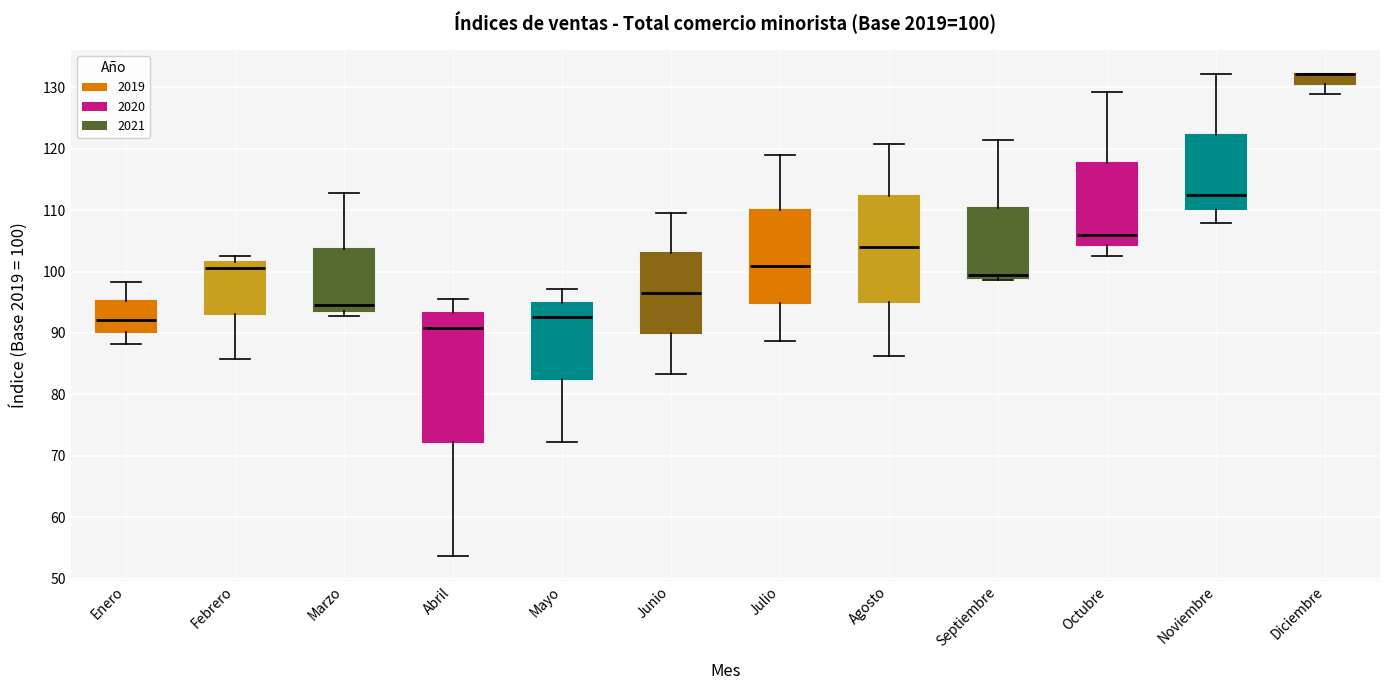

Which box is the tallest, from its lower edge to its upper edge?

Abril